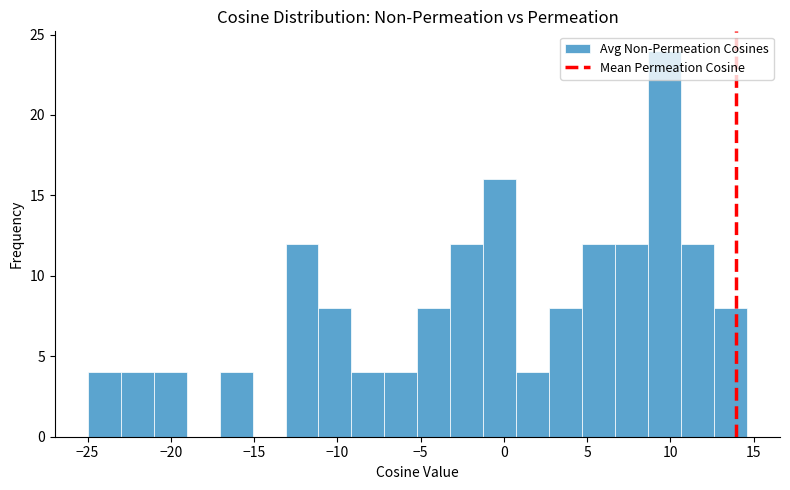

Around what value on the x-axis is the tallest bar? Give the approximate position of its centre, as read against the axis.

9.5